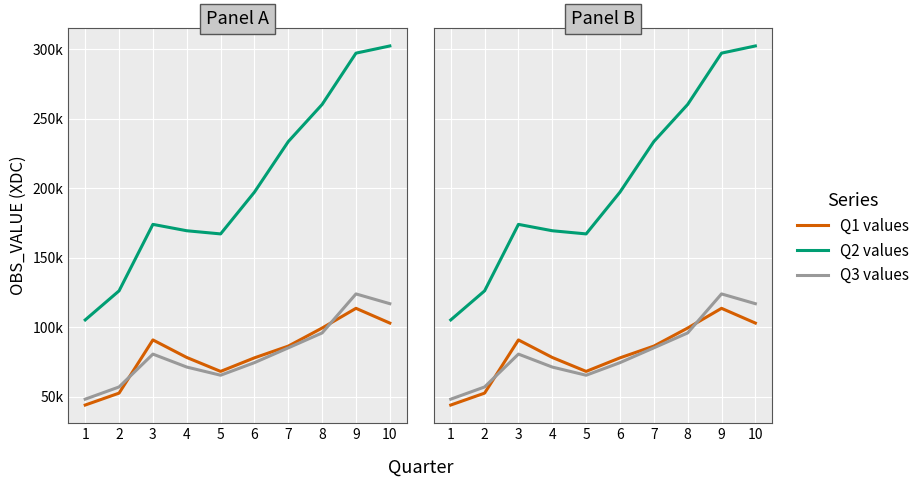

Is the value of Q2 values at 10 greater than the value of Q3 values at 7?

Yes